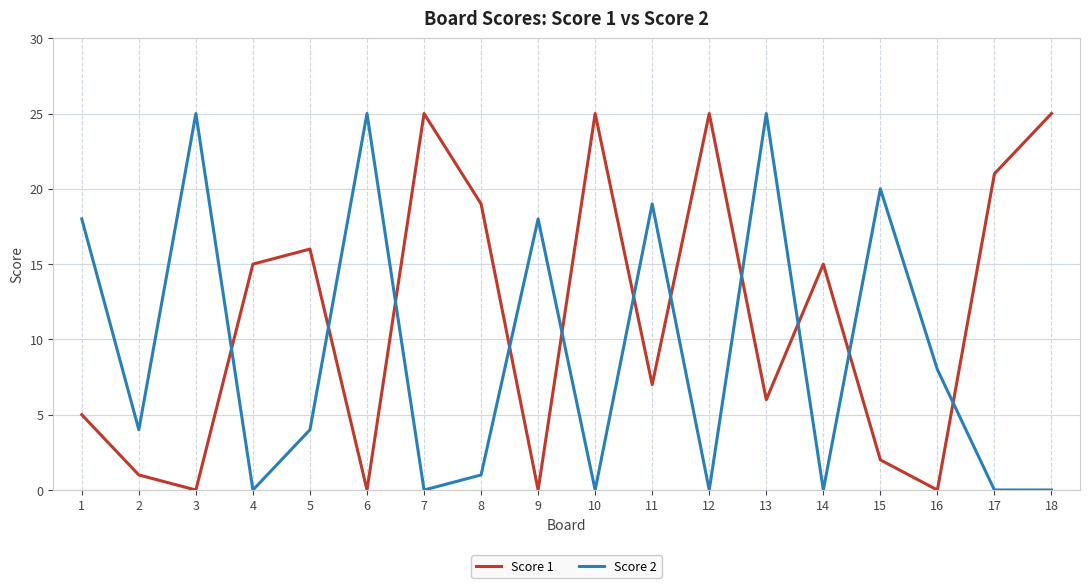

At which category does Score 1 reach its first local peak?

5